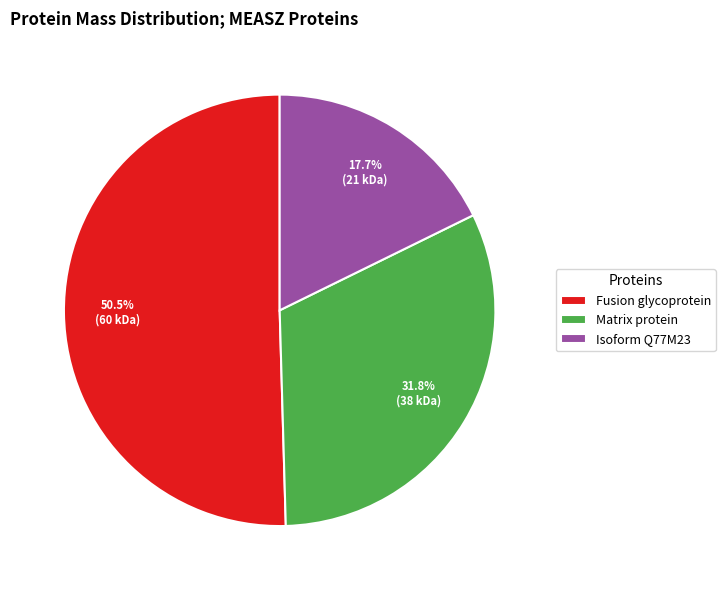

What is the total percentage of Matrix protein and Isoform Q77M23?

49.5%